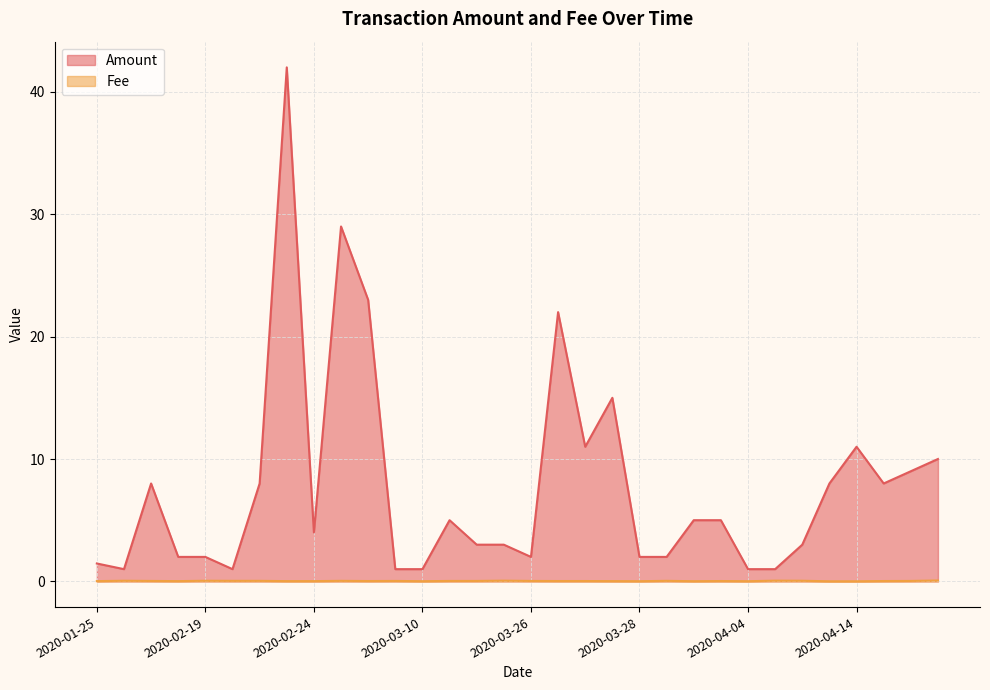

The value of Fee at 2020-01-27 is 0.0. True or false?

False